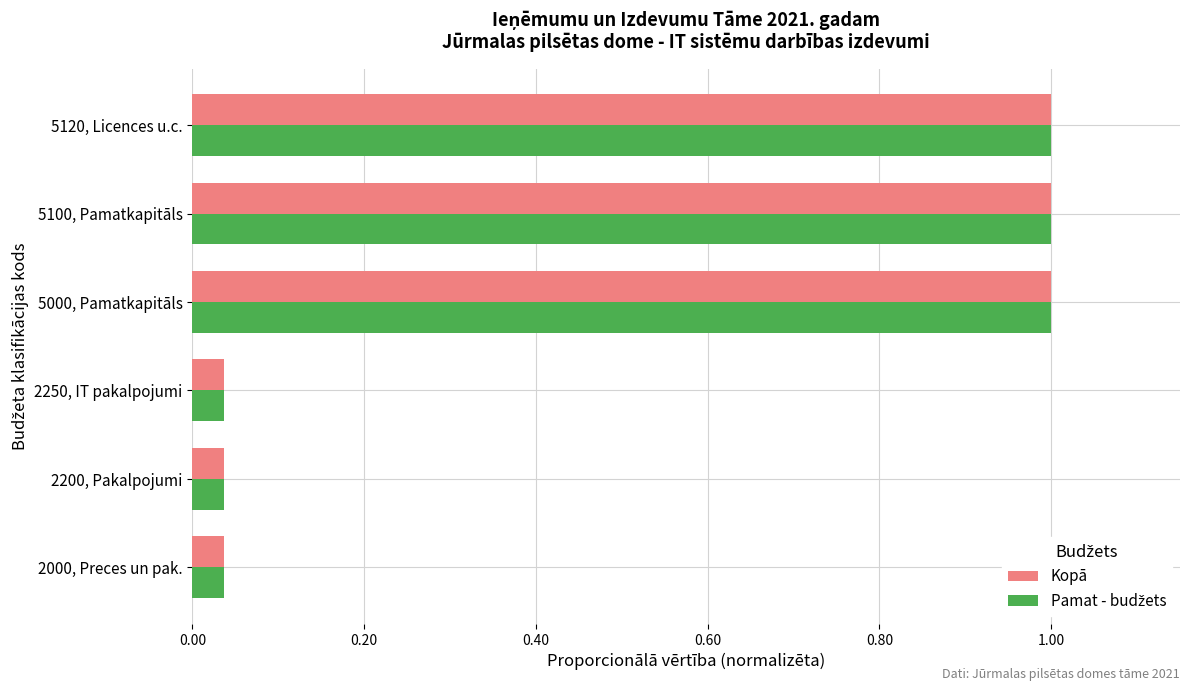

At how many categories does at least one series exceed 0?

6